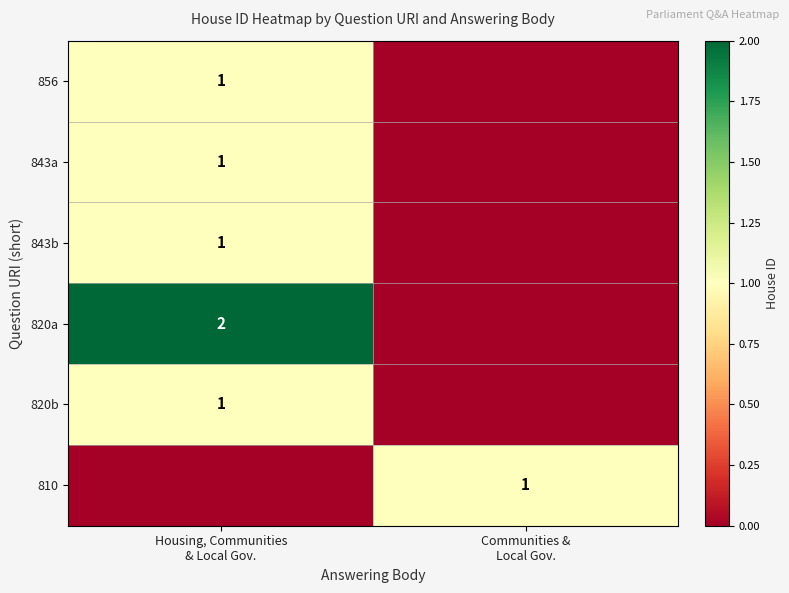

What is the difference between the highest and lowest values at Housing, Communities
& Local Gov.?

2